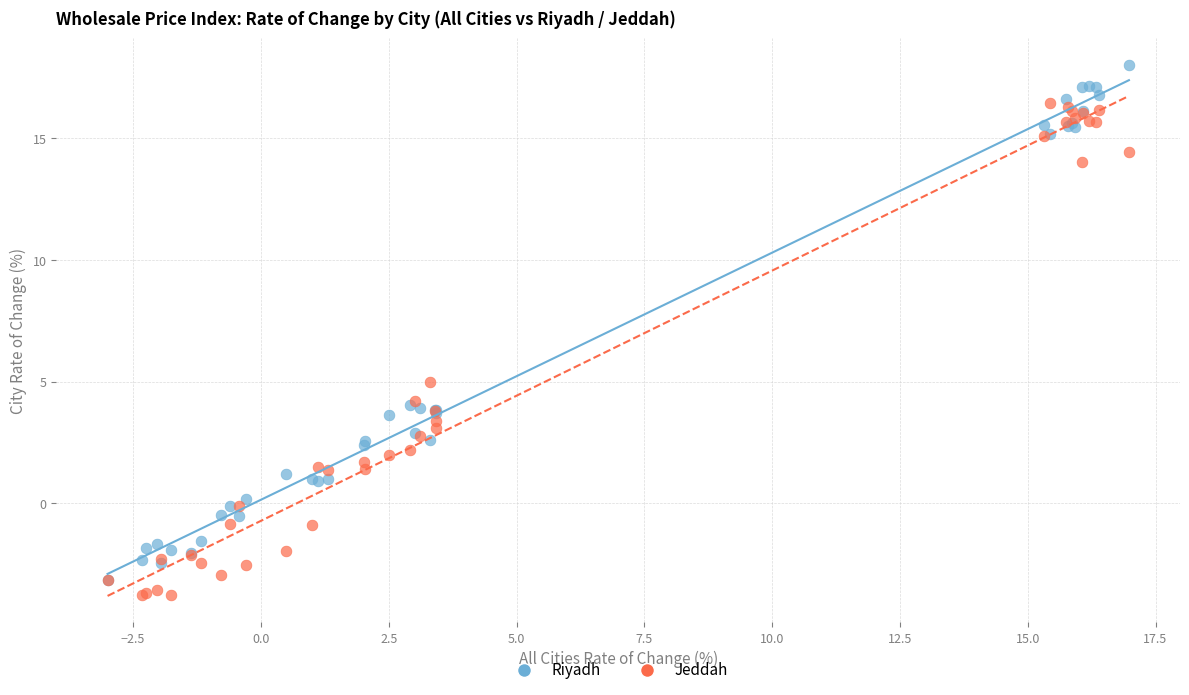

In the Riyadh series, what Y value is closest to 7?

4.0